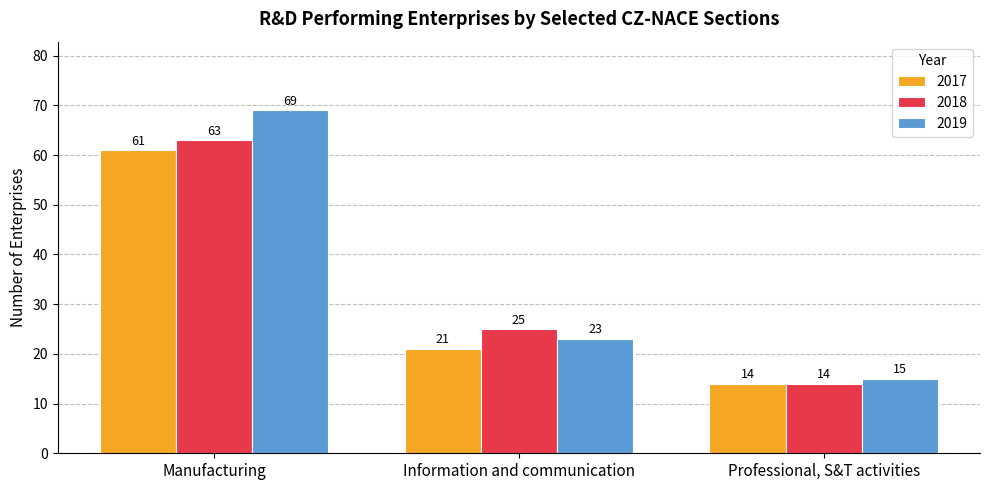

Between Manufacturing and Professional, S&T activities, which series saw the biggest shift?

2019